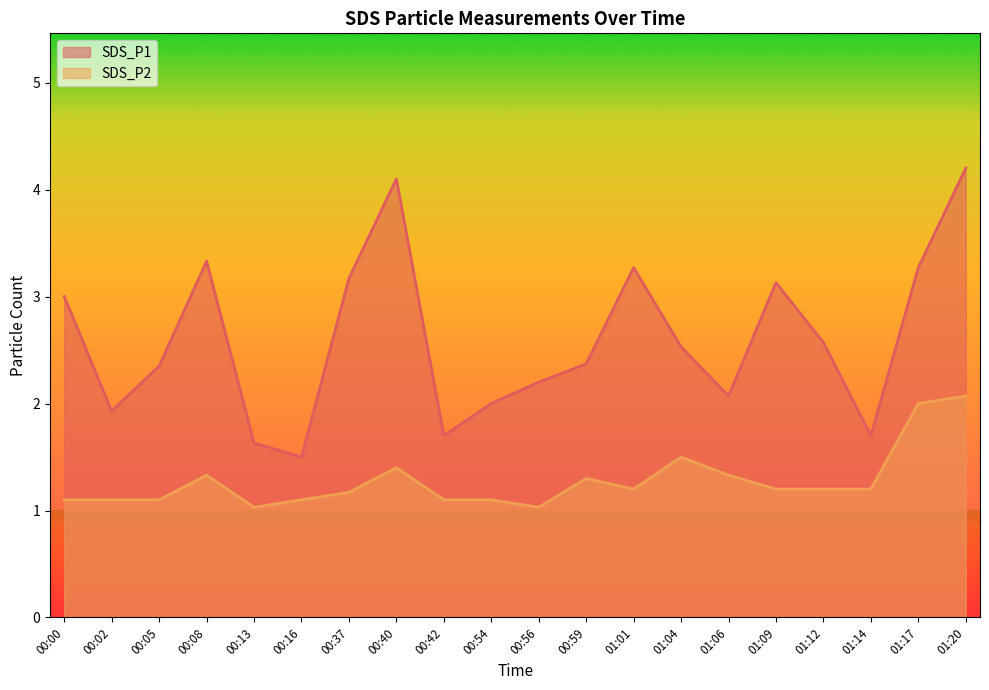

What is the difference between the second highest and second lowest values in the SDS_P2 series?

1.0